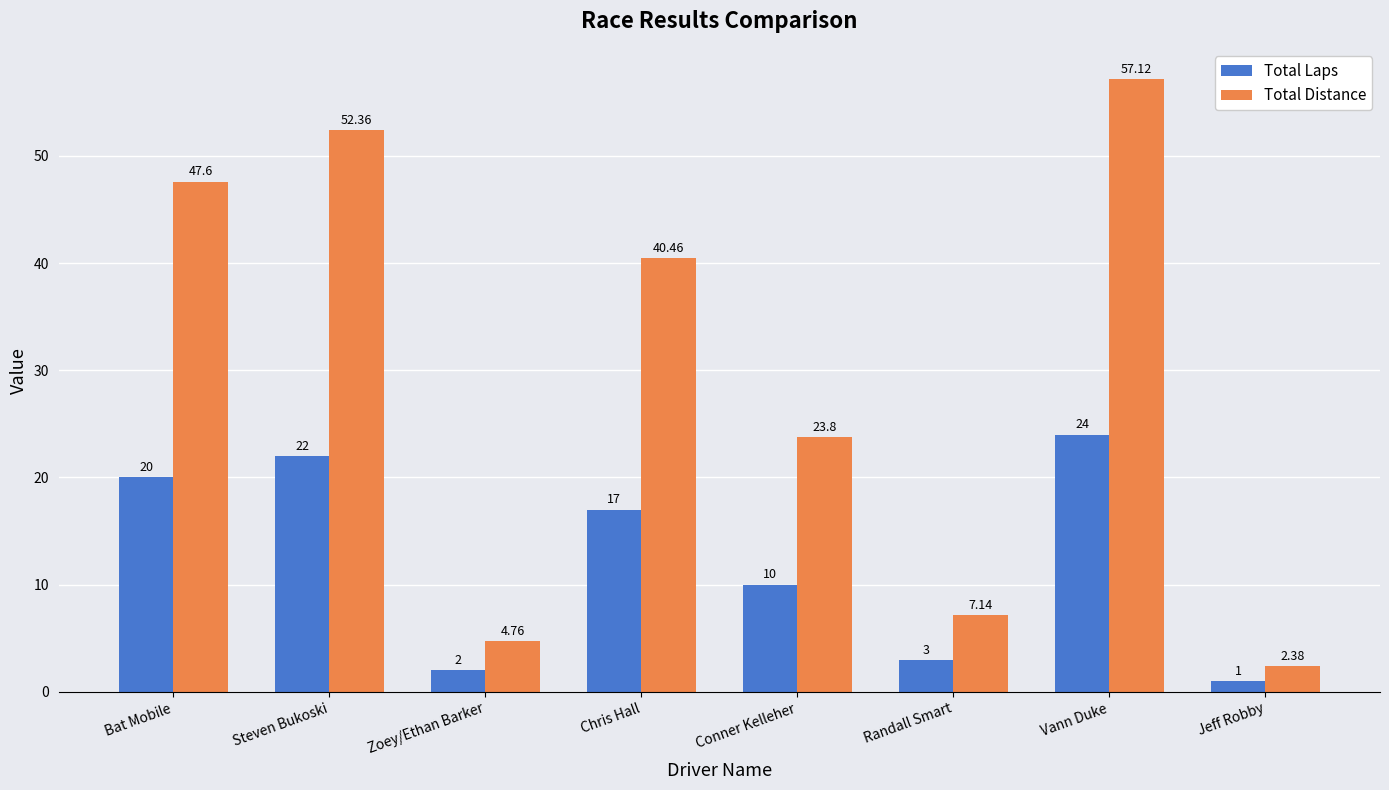

At how many categories does at least one series exceed 41?

3